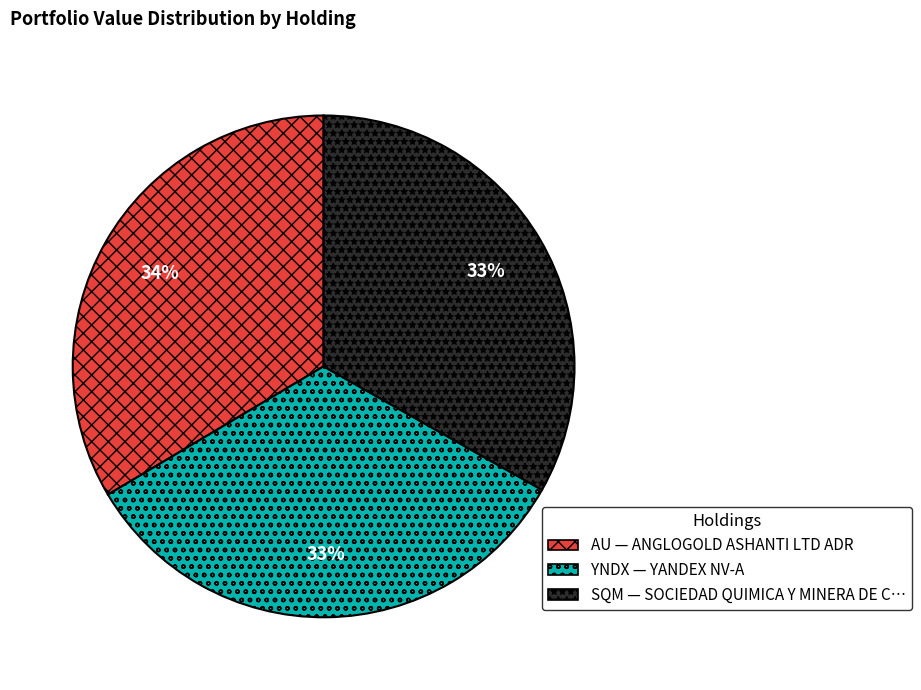

Does any single category account for the majority?

No